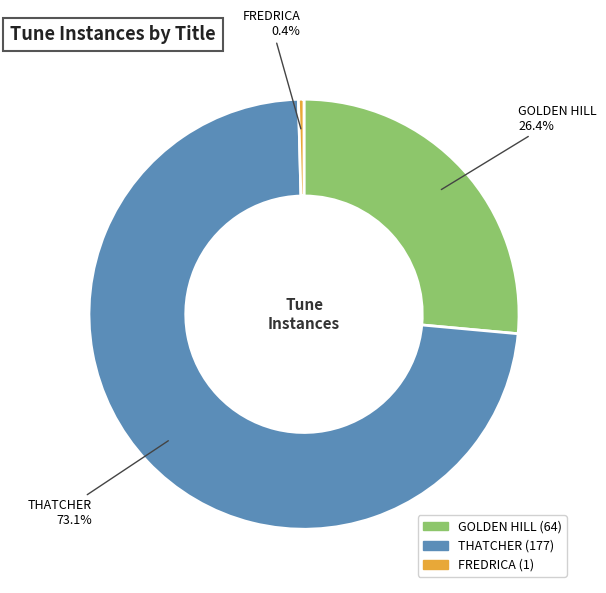

Combined, do GOLDEN HILL and THATCHER account for over 50%?

Yes